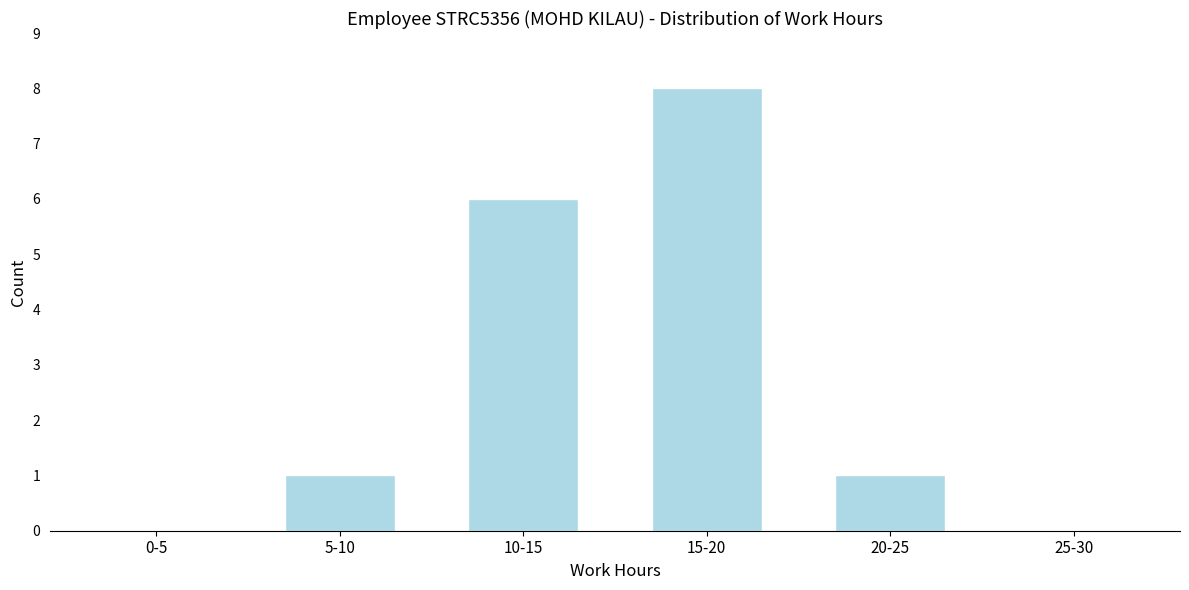

Reading right to left, transcribe all the data shown in this chart.

25-30=0	20-25=1	15-20=8	10-15=6	5-10=1	0-5=0